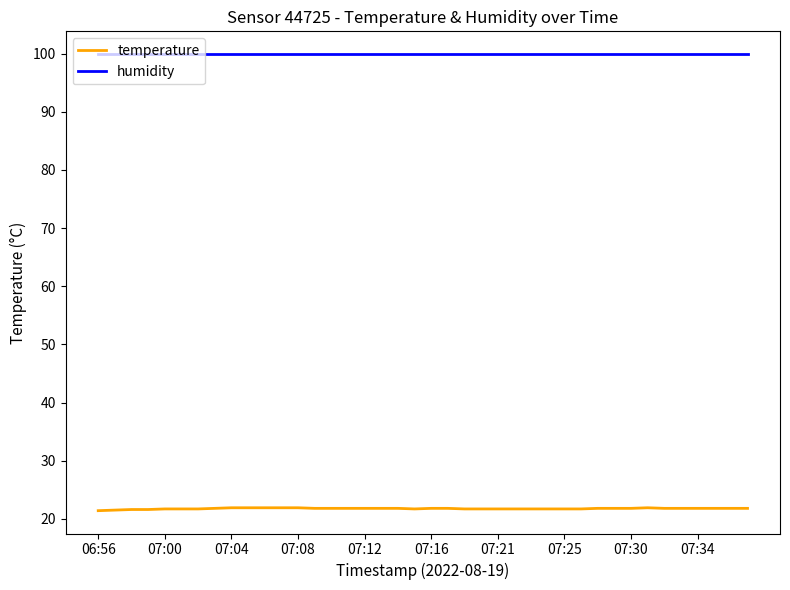

List the series in order of their overall mean, lowest first.

temperature, humidity